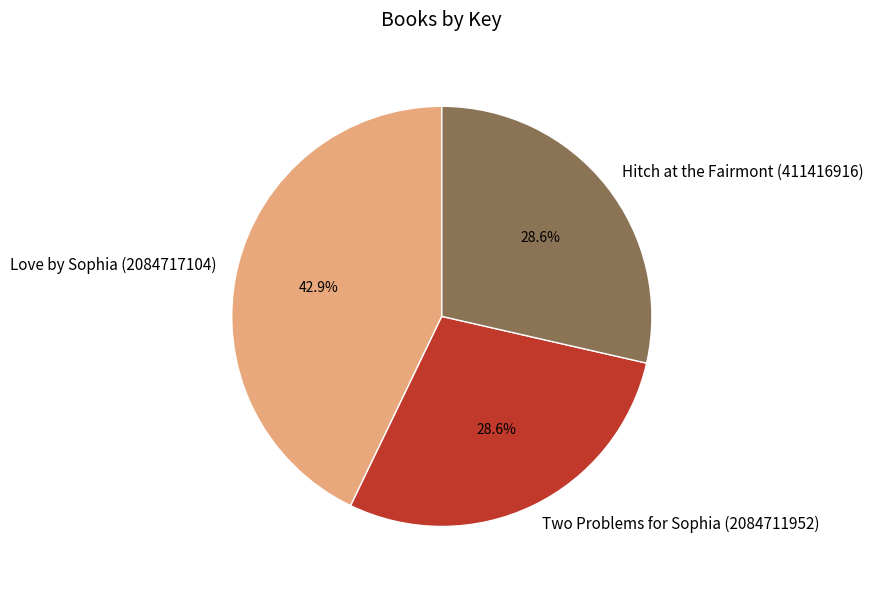

What portion of the pie excludes Hitch at the Fairmont (411416916)?

71.4%